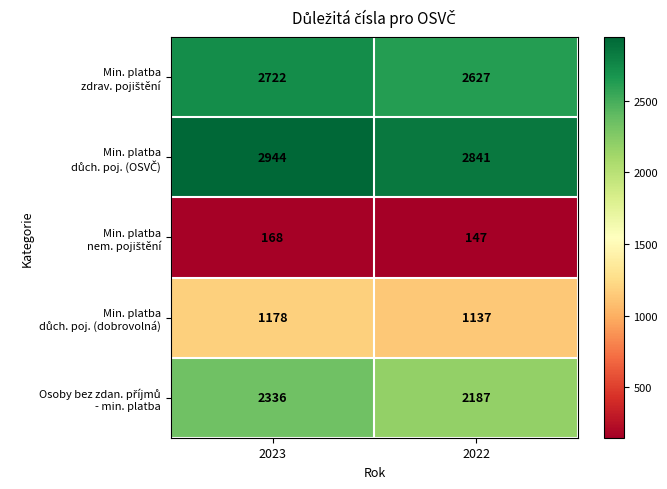

What is the spread (max minus min) of values at 2023?

2776